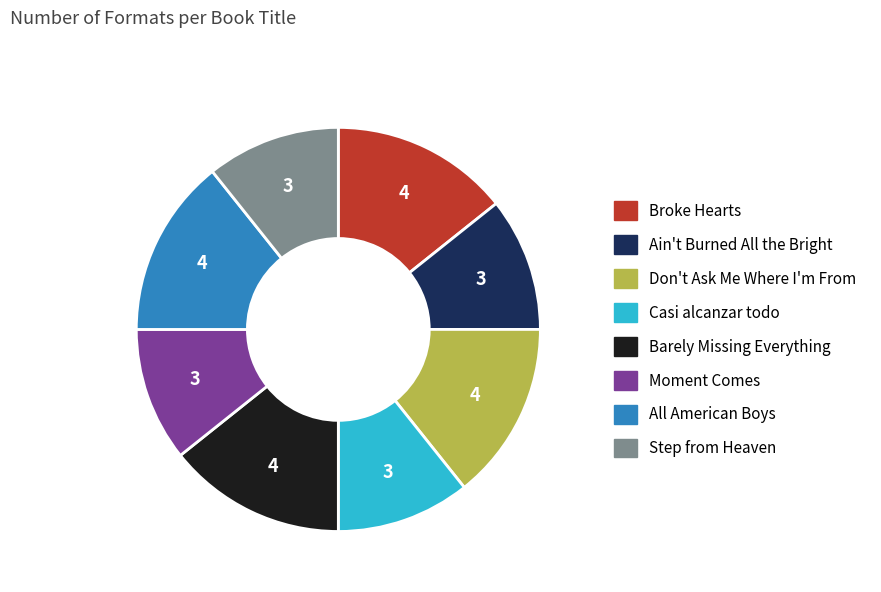

How many segments does this pie chart have?

8